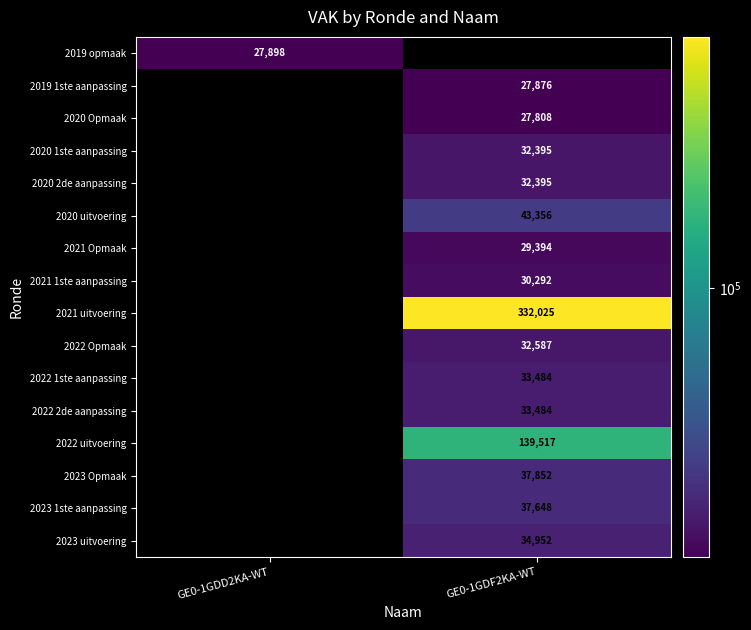

True or false: 2023 uitvoering has a value of 34952 at GE0-1GDF2KA-WT.

True